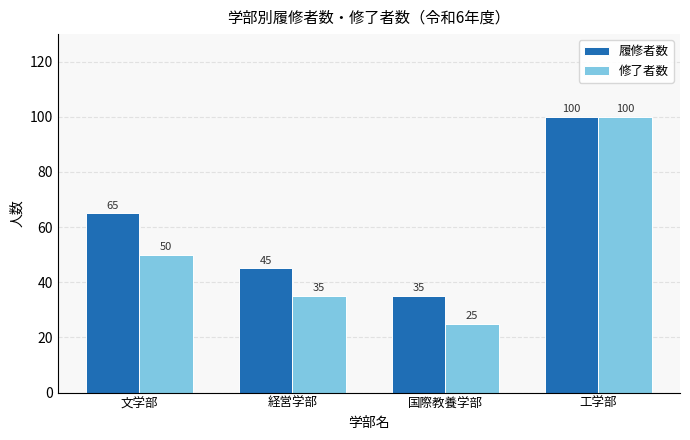

What is the label of the 1st bar from the left?

文学部